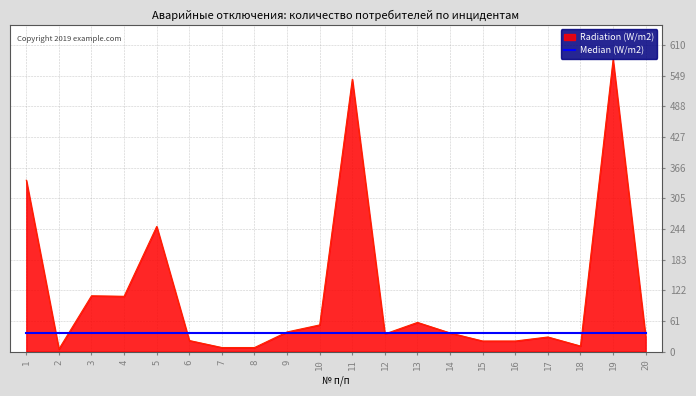

What is the maximum value shown in the chart?

581